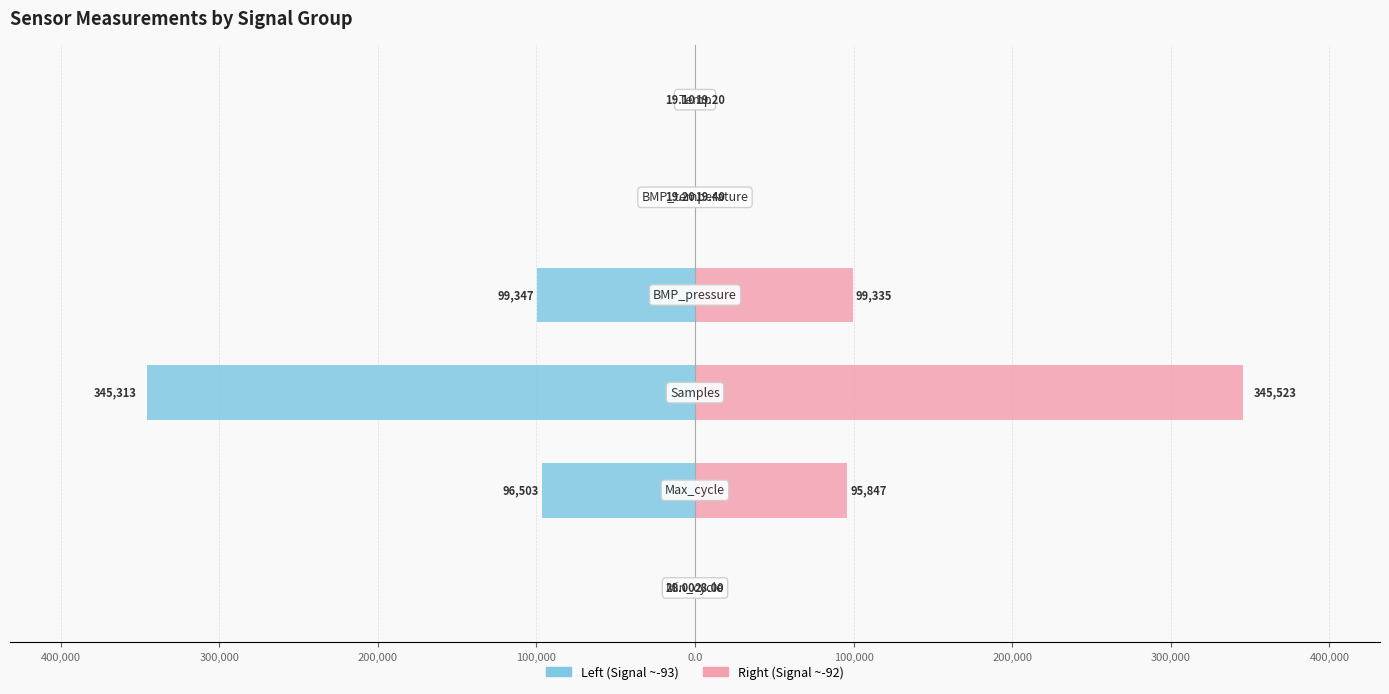

What is the difference between the maximum and minimum values in the Left (Signal ~-93) series?

345293.9